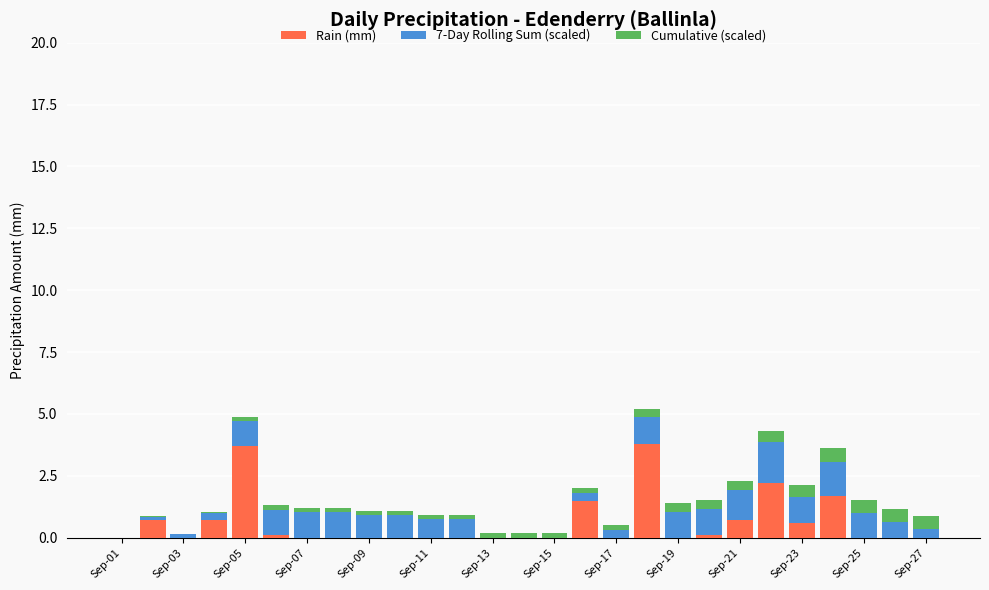

What is the sum of all Rain (mm) values?

15.8